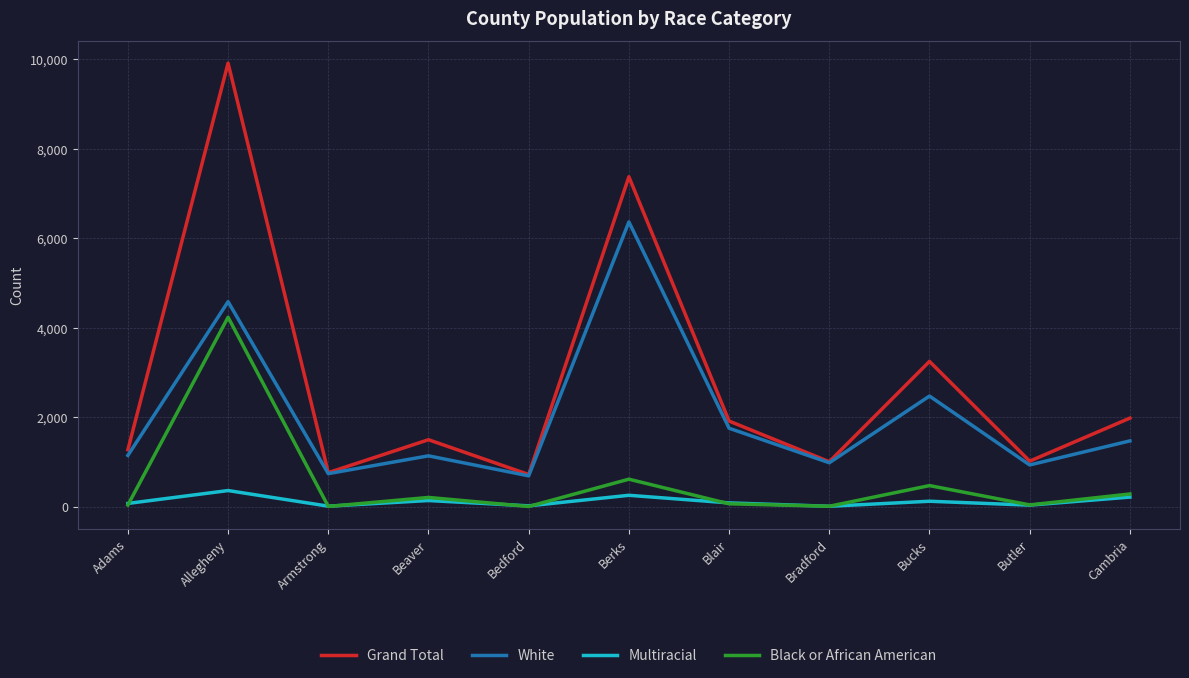

Rank the series by their maximum value, from highest to lowest.

Grand Total, White, Black or African American, Multiracial